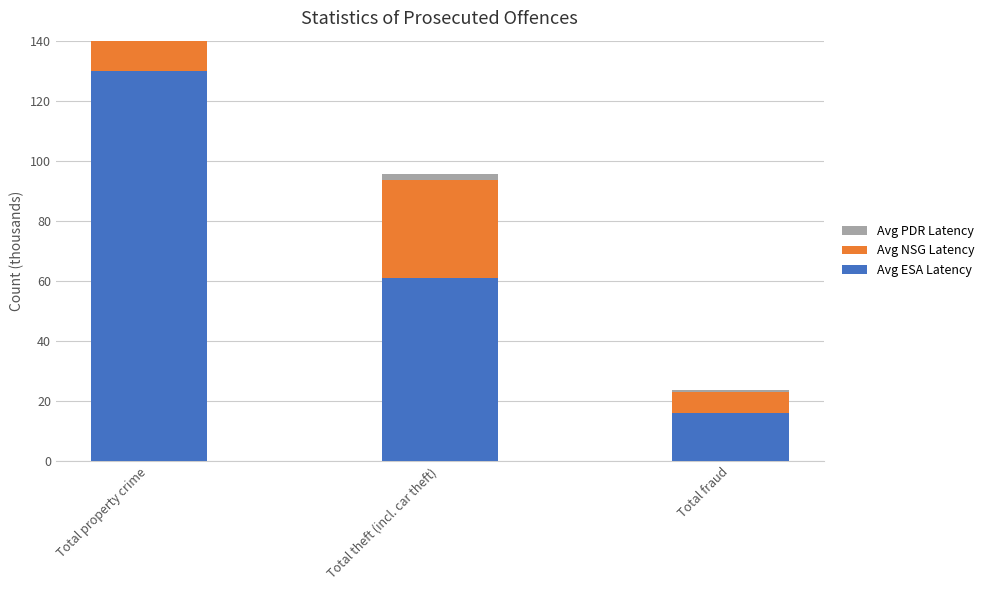

What are all the series names shown in the legend?

Avg ESA Latency, Avg NSG Latency, Avg PDR Latency